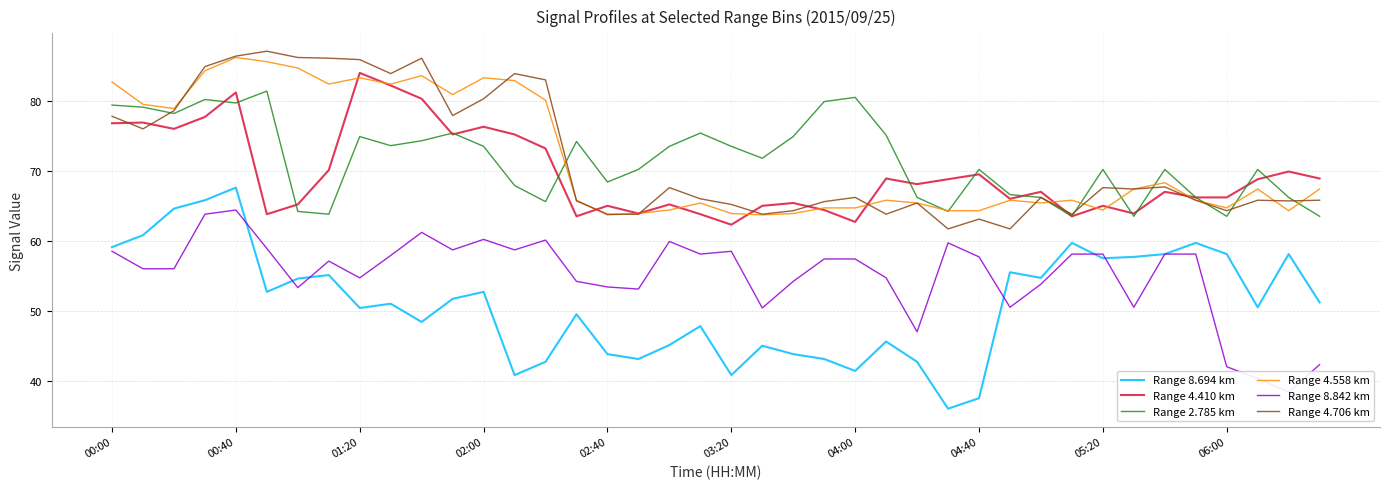

How many interior local peaks does the Range 2.785 km series have?

11